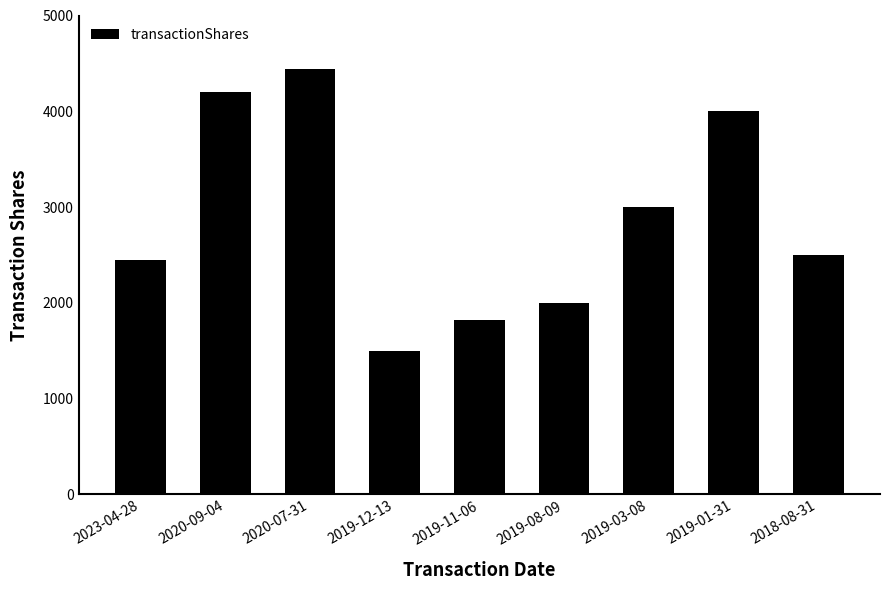

Reading left to right, list all the values displayed in this chart.

2023-04-28=2442	2020-09-04=4200	2020-07-31=4440	2019-12-13=1500	2019-11-06=1820	2019-08-09=2000	2019-03-08=3000	2019-01-31=4000	2018-08-31=2500